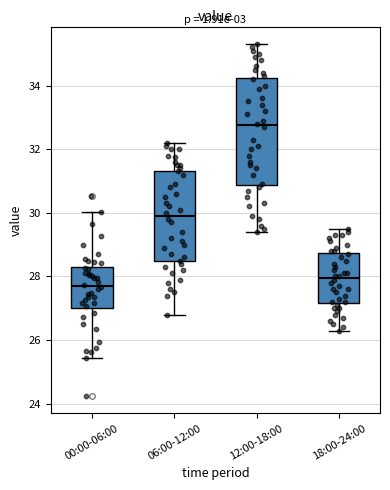

Which box has the lowest median line?

00:00-06:00